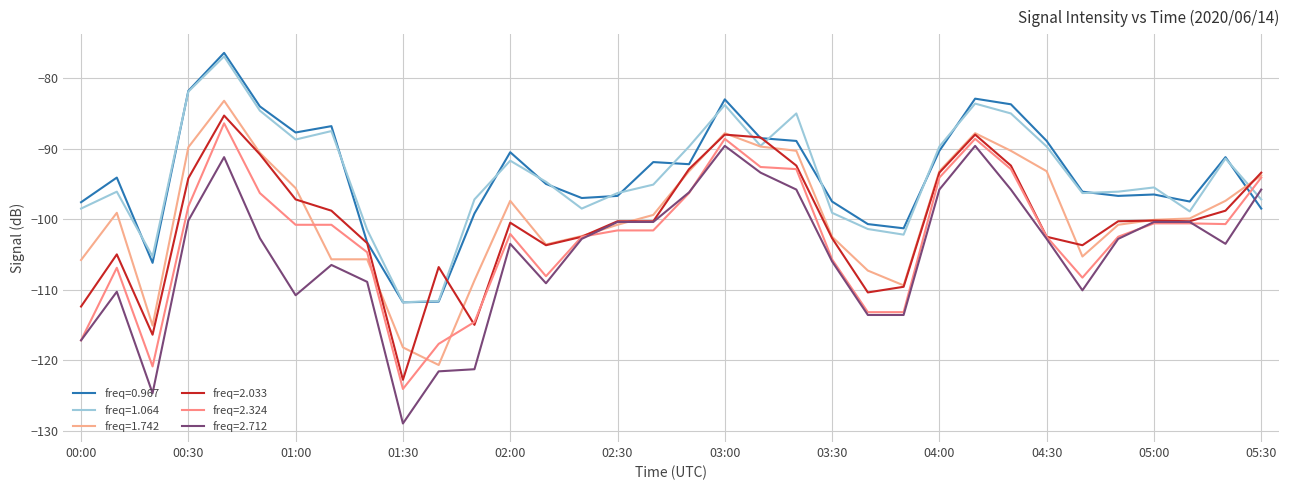

Does the chart display data point markers on the line(s)?

No